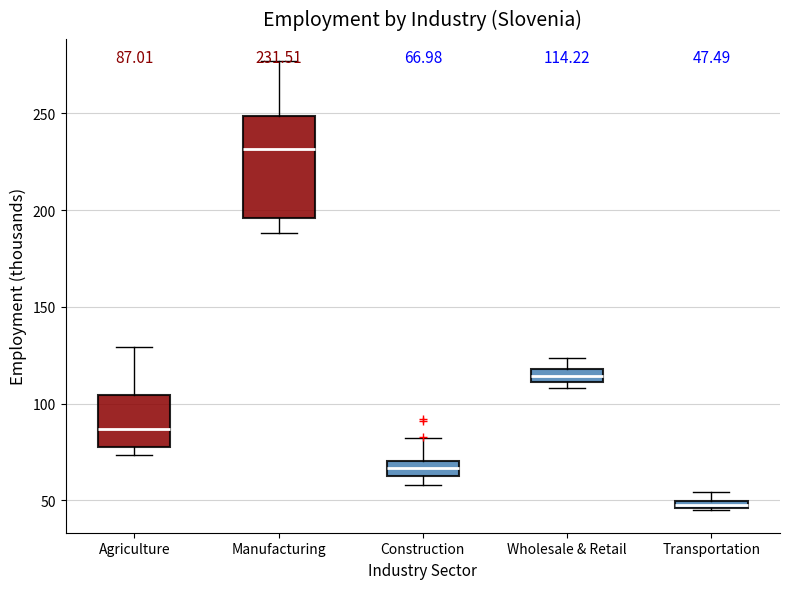

Which box's median line is the highest?

Manufacturing